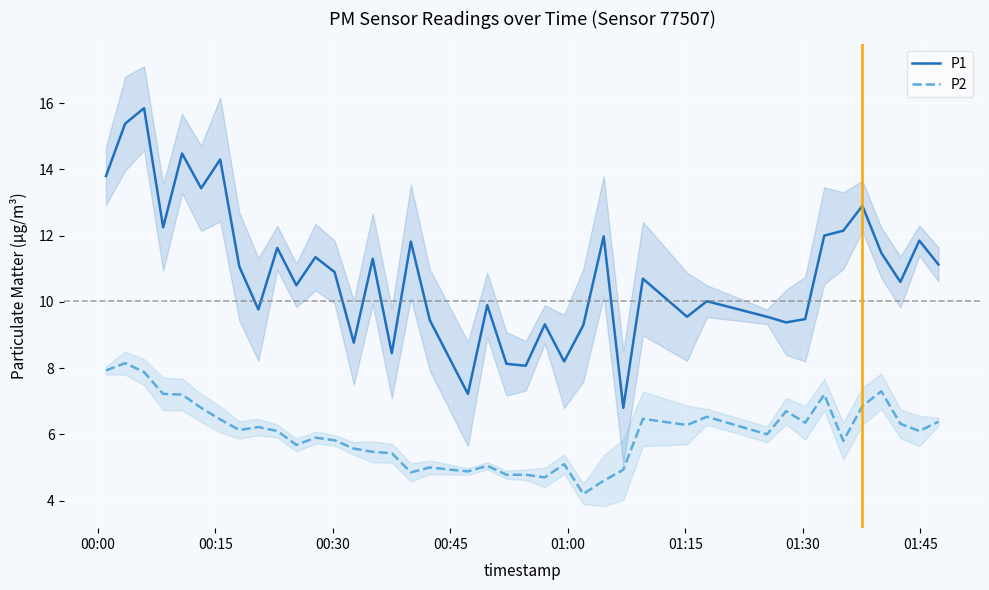

How many categories are shown in the chart?

40